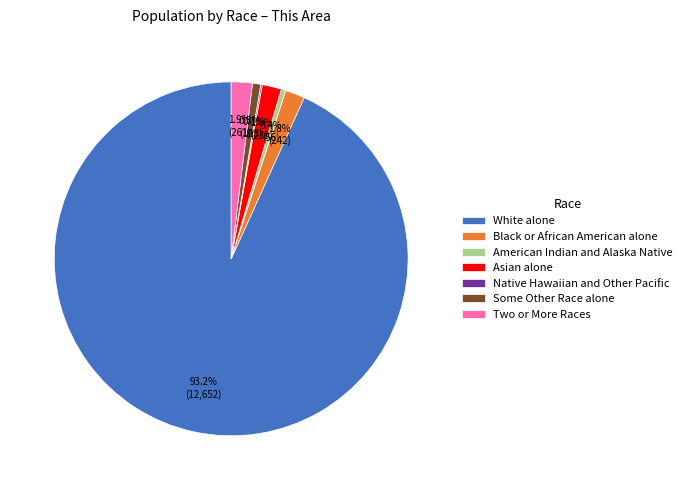

Approximately how many times larger is the value at American Indian and Alaska Native compared to Black or African American alone?

0.2